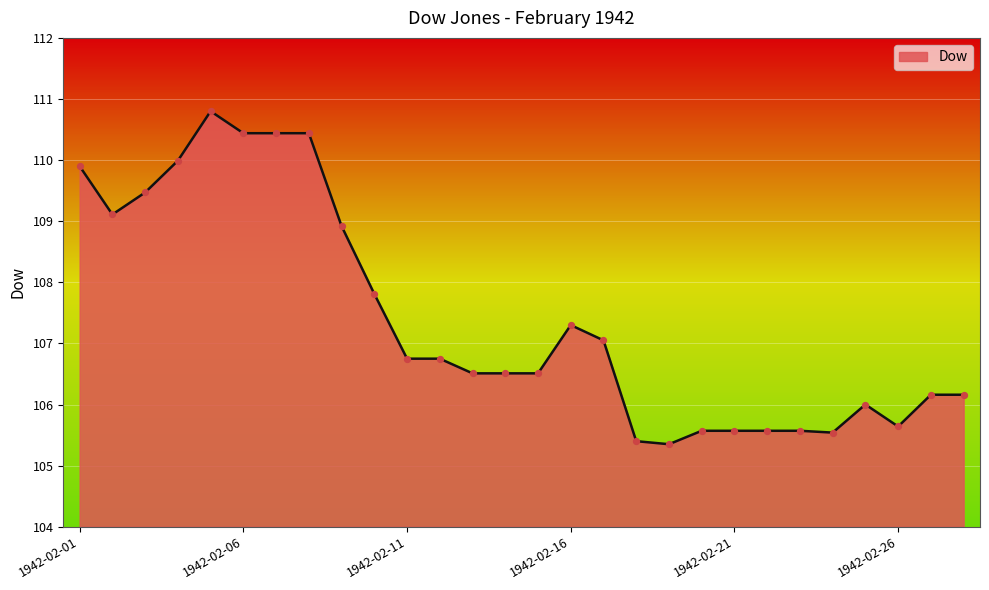

What is the maximum value shown in the chart?

110.8